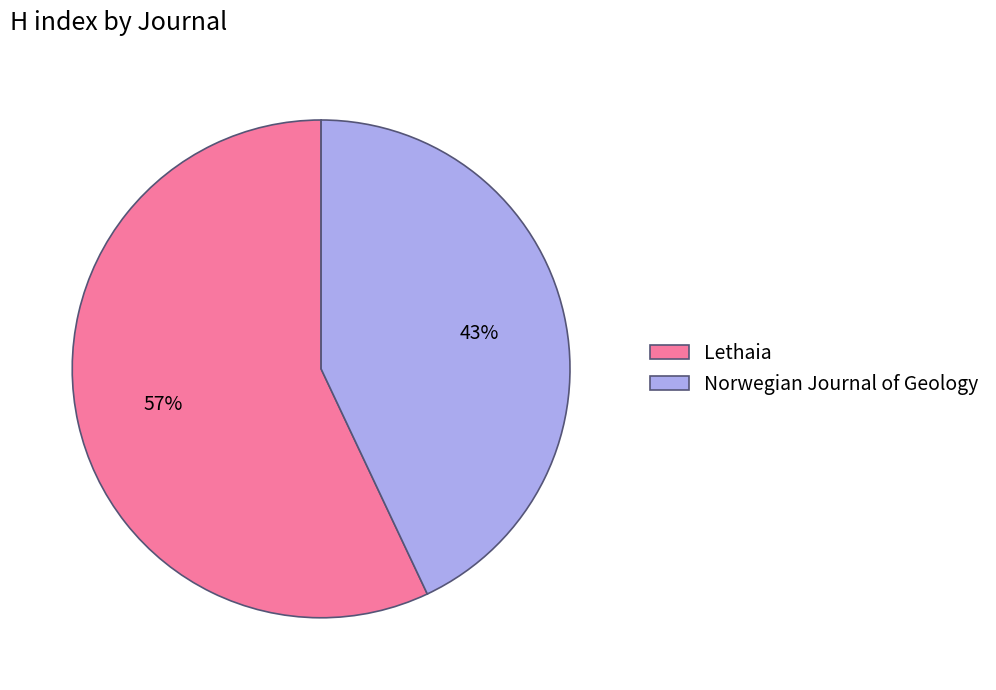

True or false: Lethaia accounts for 43% of the total.

False